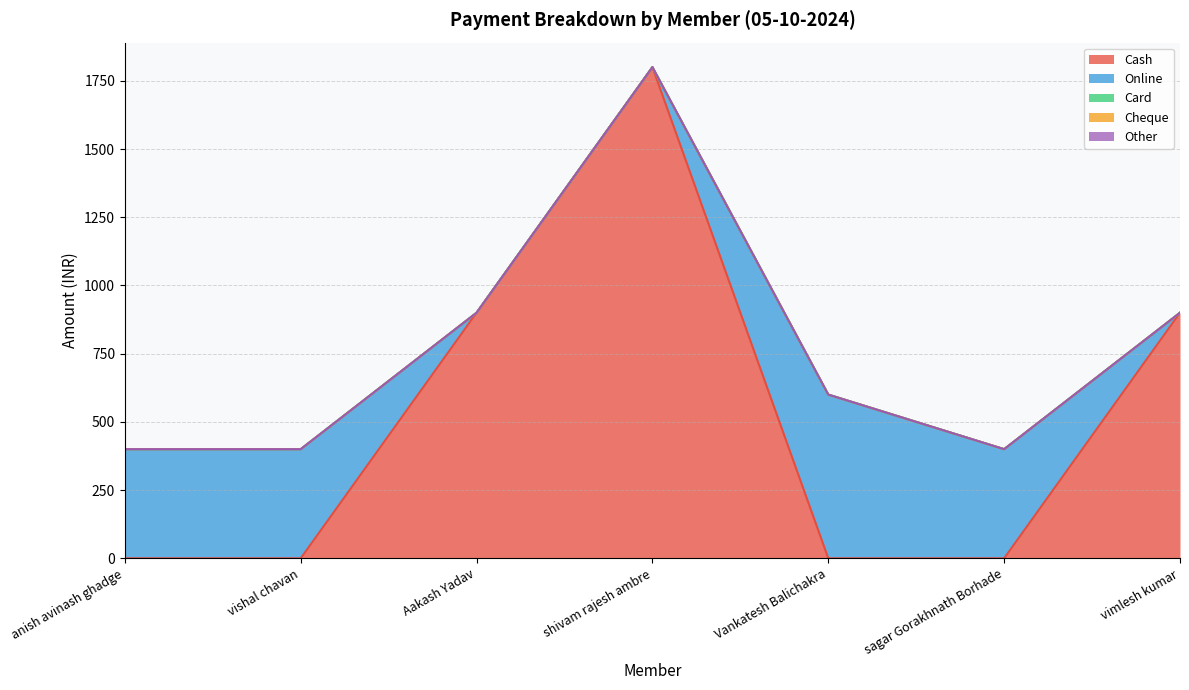

At which label is Card closest to 0?

anish avinash ghadge